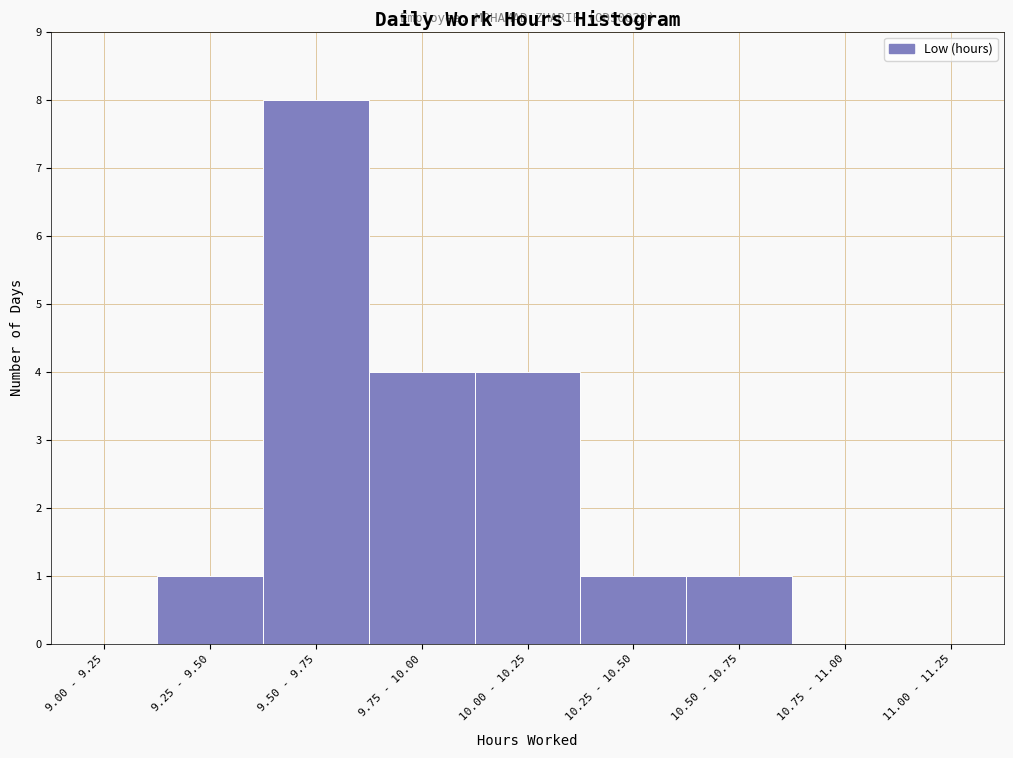

Reading right to left, extract all data points from this chart.

11.00 - 11.25=0	10.75 - 11.00=0	10.50 - 10.75=1	10.25 - 10.50=1	10.00 - 10.25=4	9.75 - 10.00=4	9.50 - 9.75=8	9.25 - 9.50=1	9.00 - 9.25=0